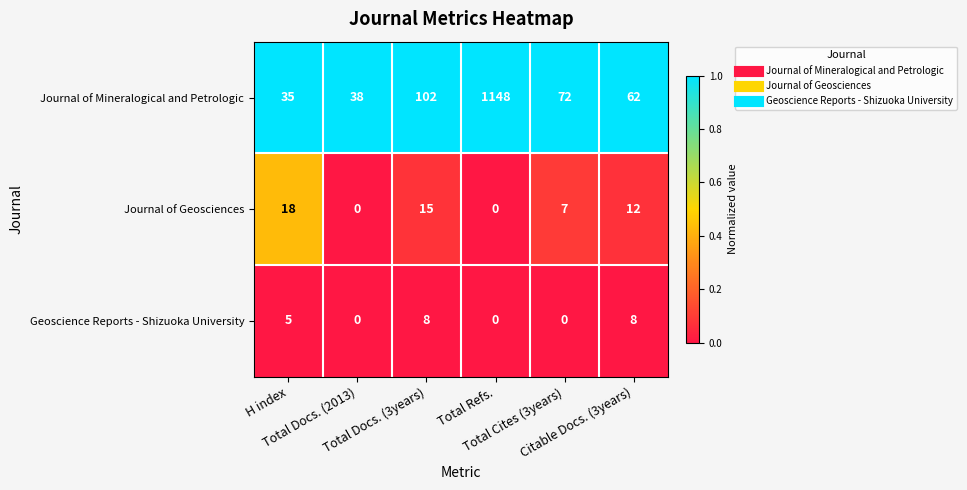

At which category is the sum across all series the highest?

Total Refs.